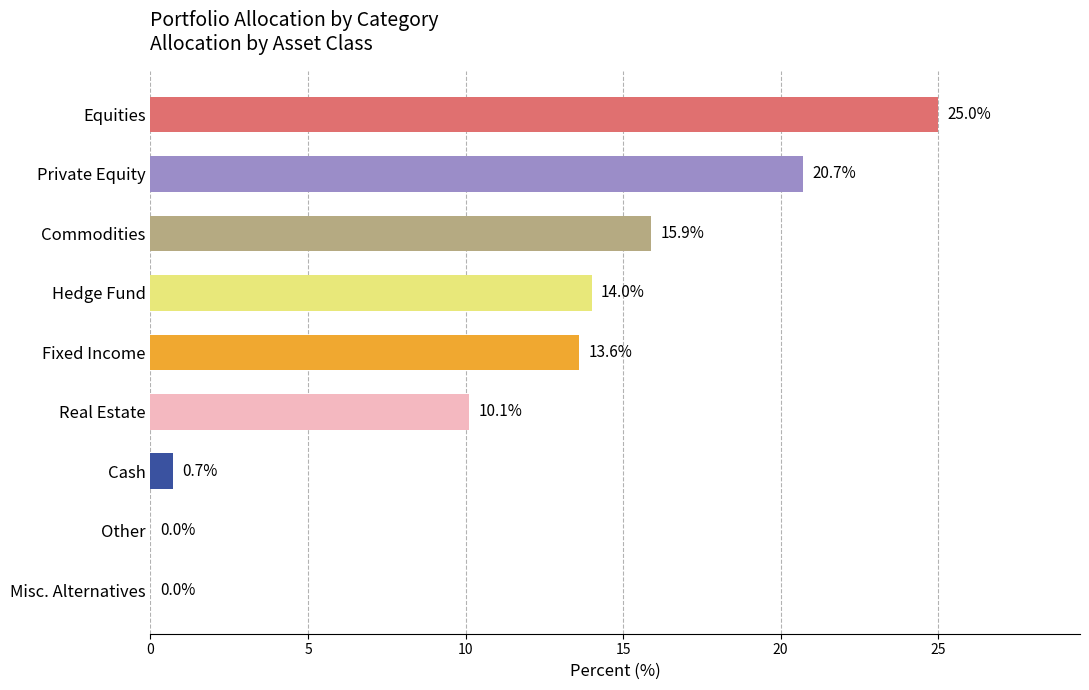

Are the bars grouped side by side (vs. stacked)?

No